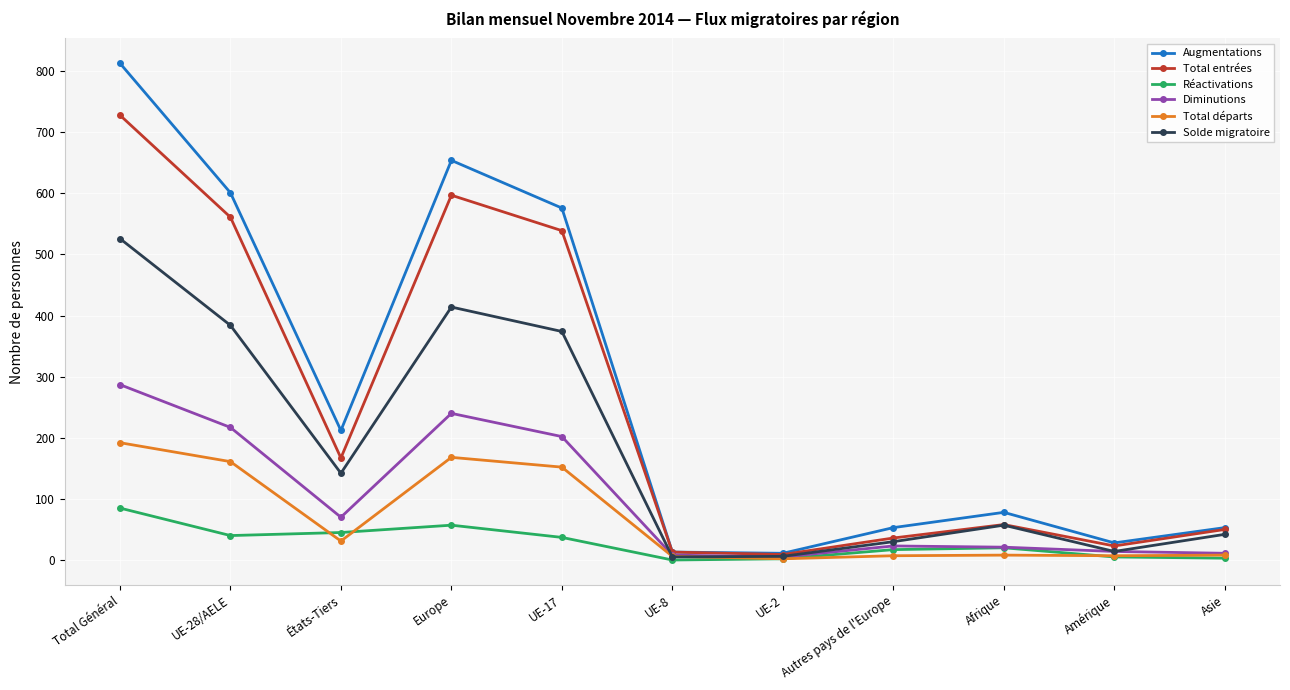

Is the value of Total départs at UE-17 greater than the value of Réactivations at Europe?

Yes